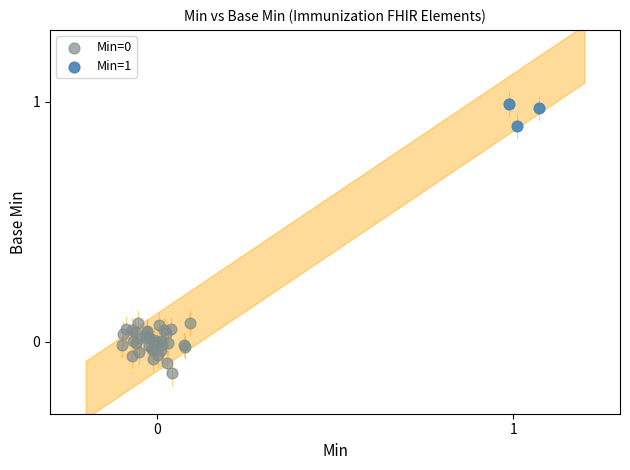

Which series contains the highest Y value?

Min=1